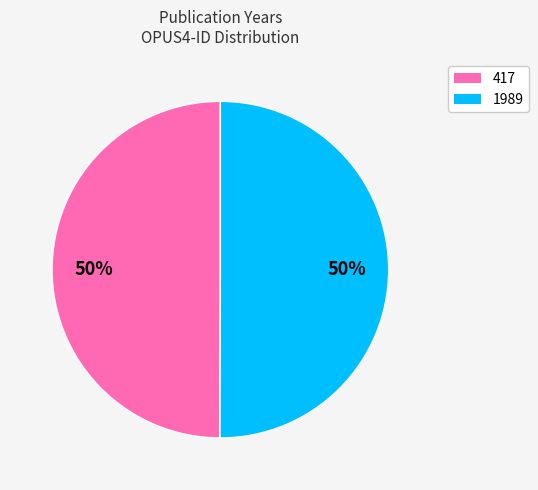

Do 1989 and 417 together represent more than half of the pie?

Yes